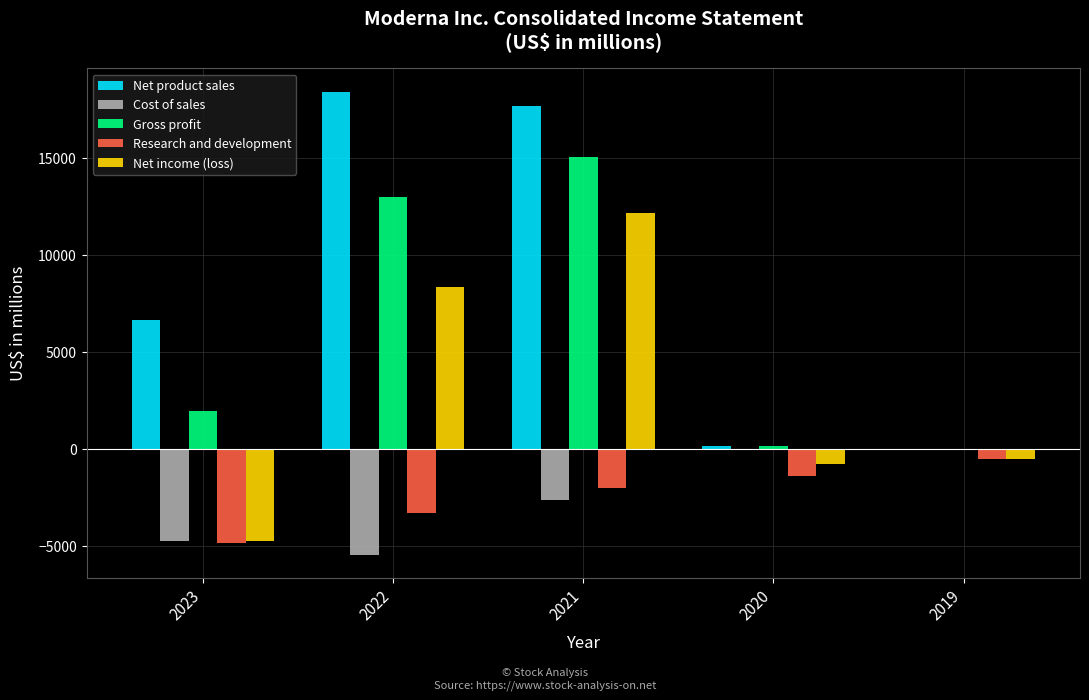

True or false: Gross profit has a value of 13019 at 2022.

True